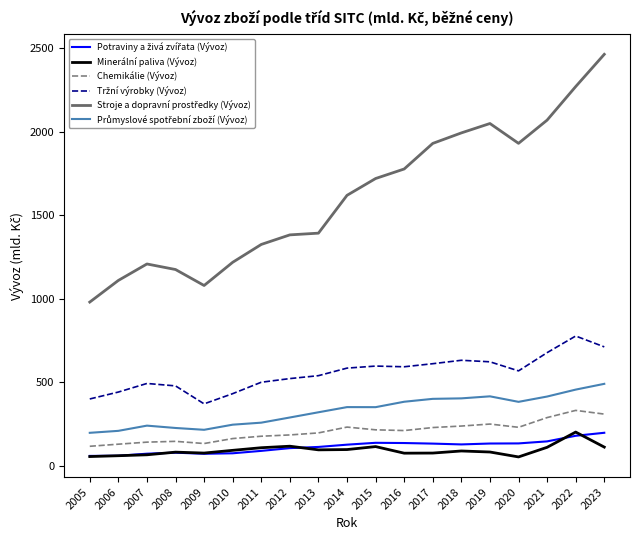

What is the spread (max minus min) of values at 2019?

1965.3